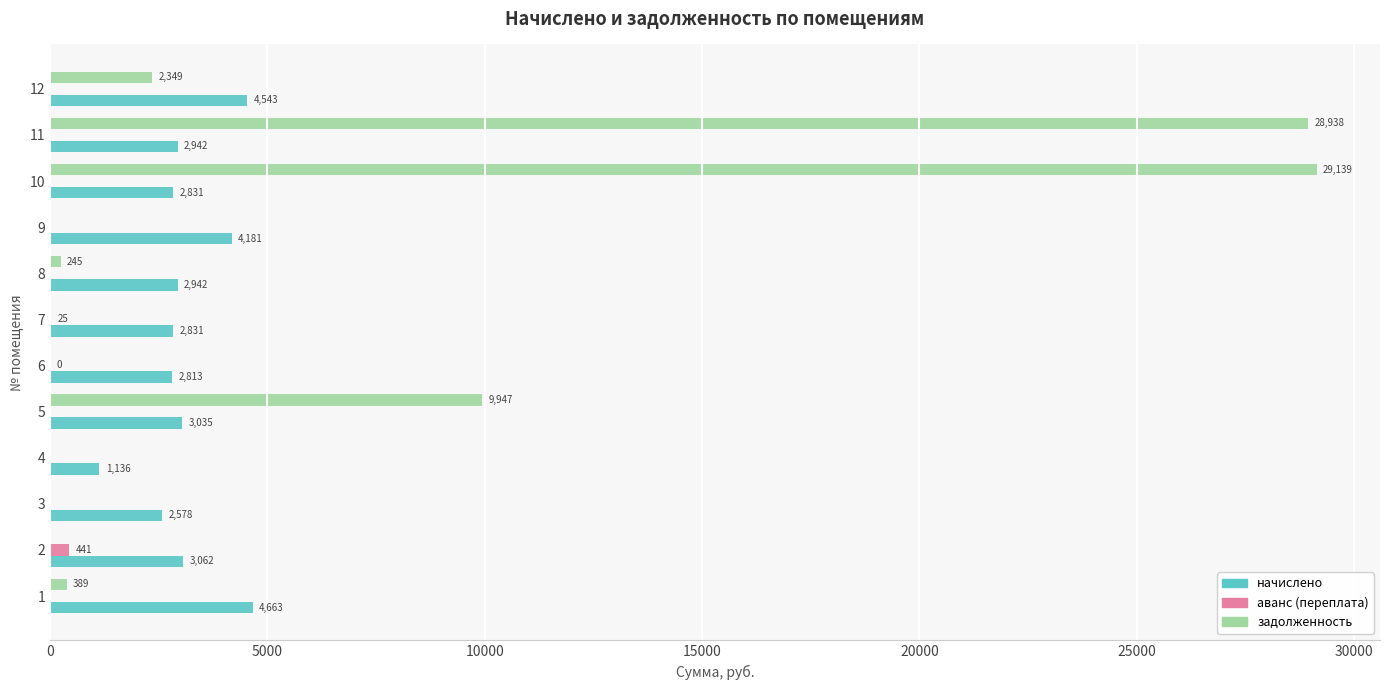

What is the sum of all аванс (переплата) values?

466.0